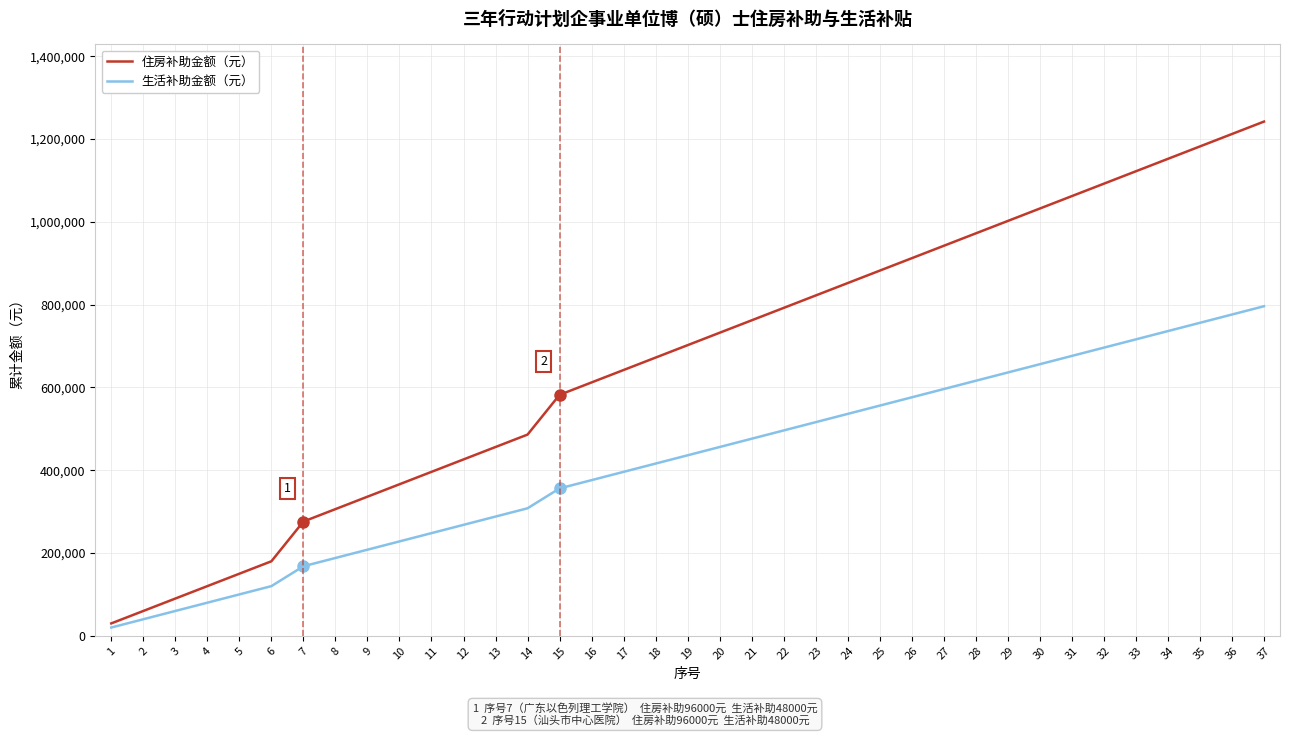

How many series are shown in this chart?

2